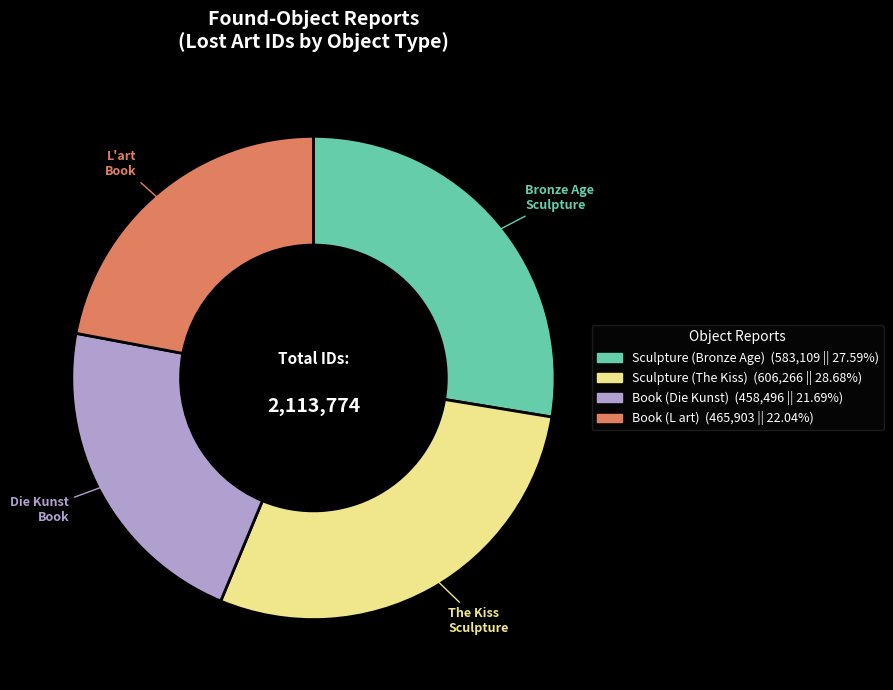

Between Book (L art) and Sculpture (The Kiss), which is larger?

Sculpture (The Kiss)